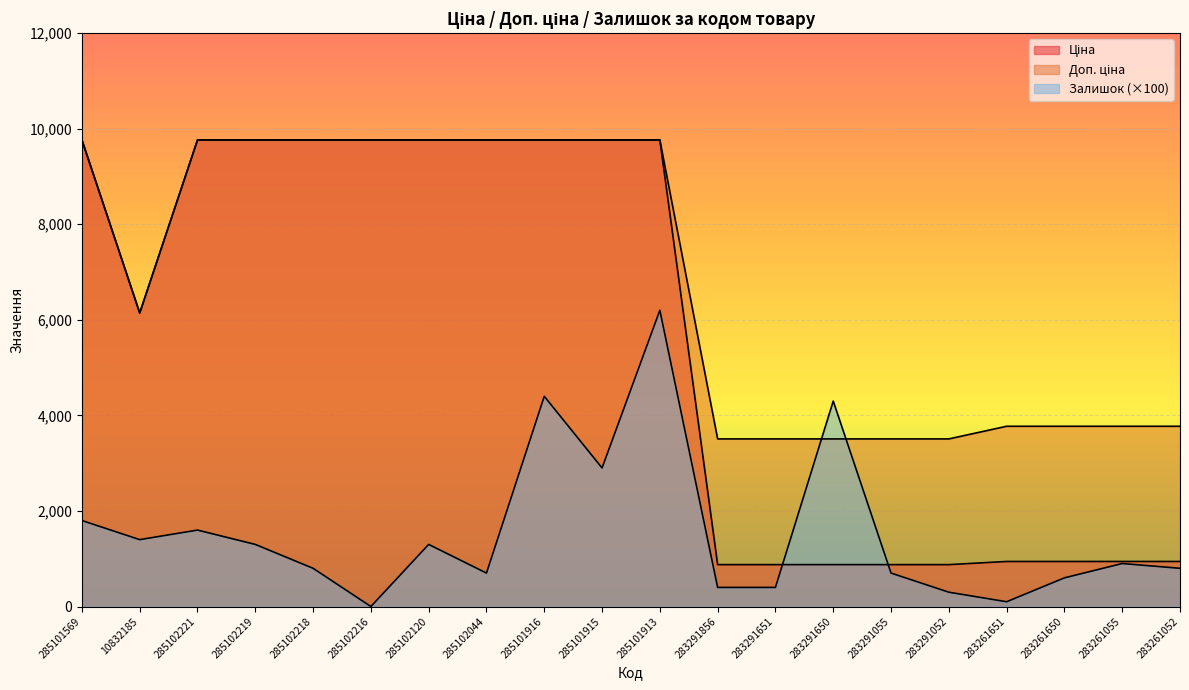

Between 283291651 and 285101916, which is larger?

285101916